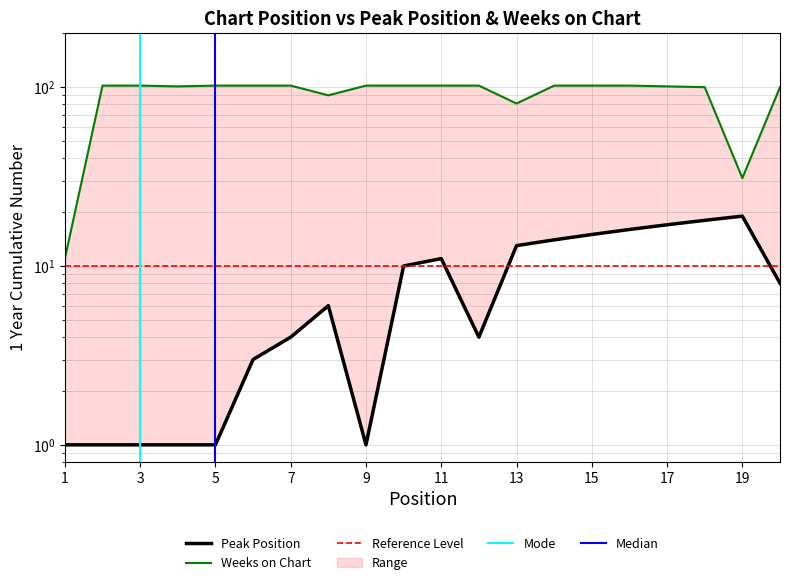

Rank the categories by Weeks on Chart value from lowest to highest.

1, 19, 13, 8, 18, 20, 4, 17, 2, 3, 5, 6, 7, 9, 10, 11, 12, 14, 15, 16